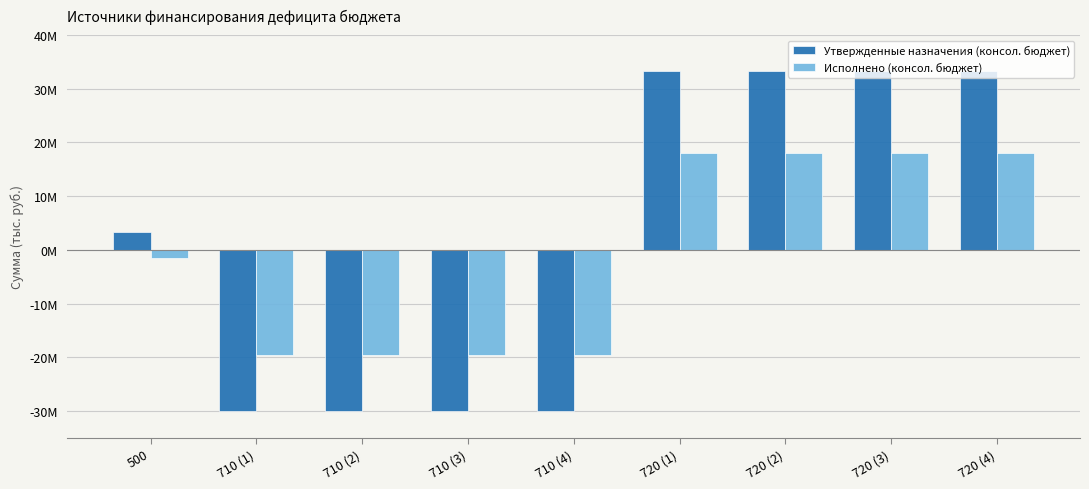

Reading left to right, what are all the values shown in this chart?

Утвержденные назначения (консол. бюджет): 500=3340053.0	710 (1)=-29950742.5	710 (2)=-29950742.5	710 (3)=-29950742.5	710 (4)=-29950742.5	720 (1)=33290795.5	720 (2)=33290795.5	720 (3)=33290795.5	720 (4)=33290795.5
Исполнено (консол. бюджет): 500=-1533225.4	710 (1)=-19535297.3	710 (2)=-19535297.3	710 (3)=-19535297.3	710 (4)=-19535297.3	720 (1)=18002072.0	720 (2)=18002072.0	720 (3)=18002072.0	720 (4)=18002072.0